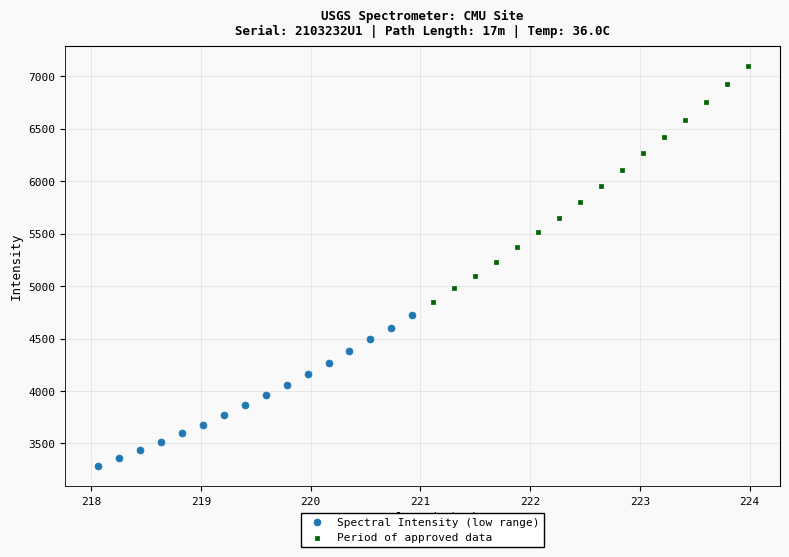

Which series reaches the maximum Y coordinate?

Period of approved data